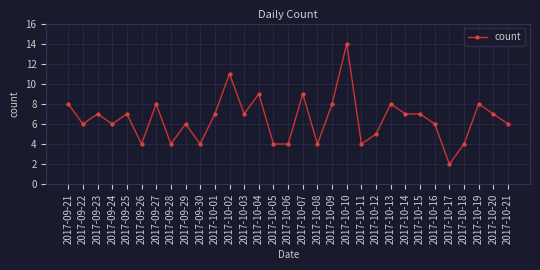

What is the sum of the values at 2017-10-10 and 2017-10-13?

22